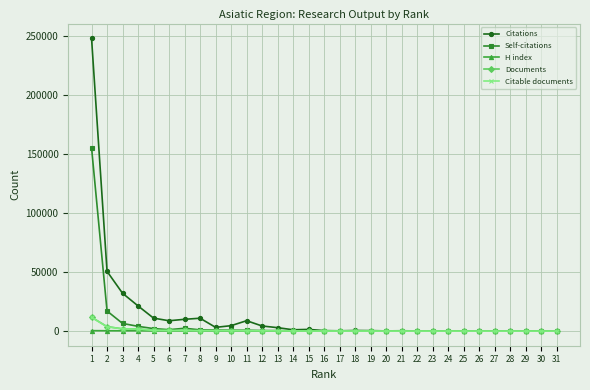

What is the value of the Citable documents point at the 14th from the left?

116